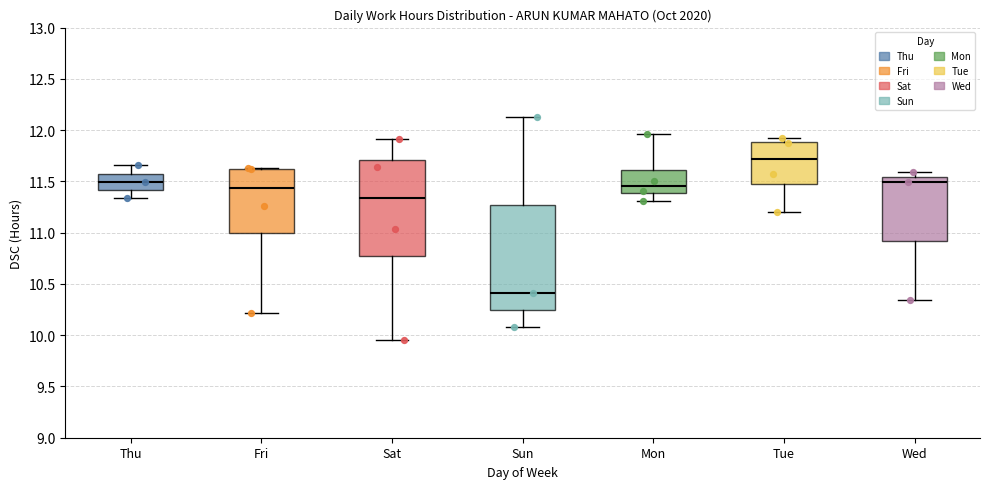

Which box is the tallest, from its lower edge to its upper edge?

Sun